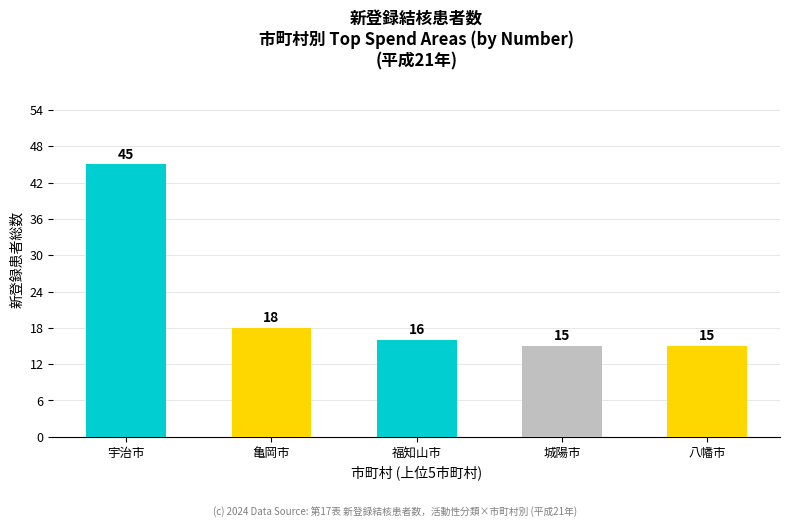

How many series are shown in this chart?

1